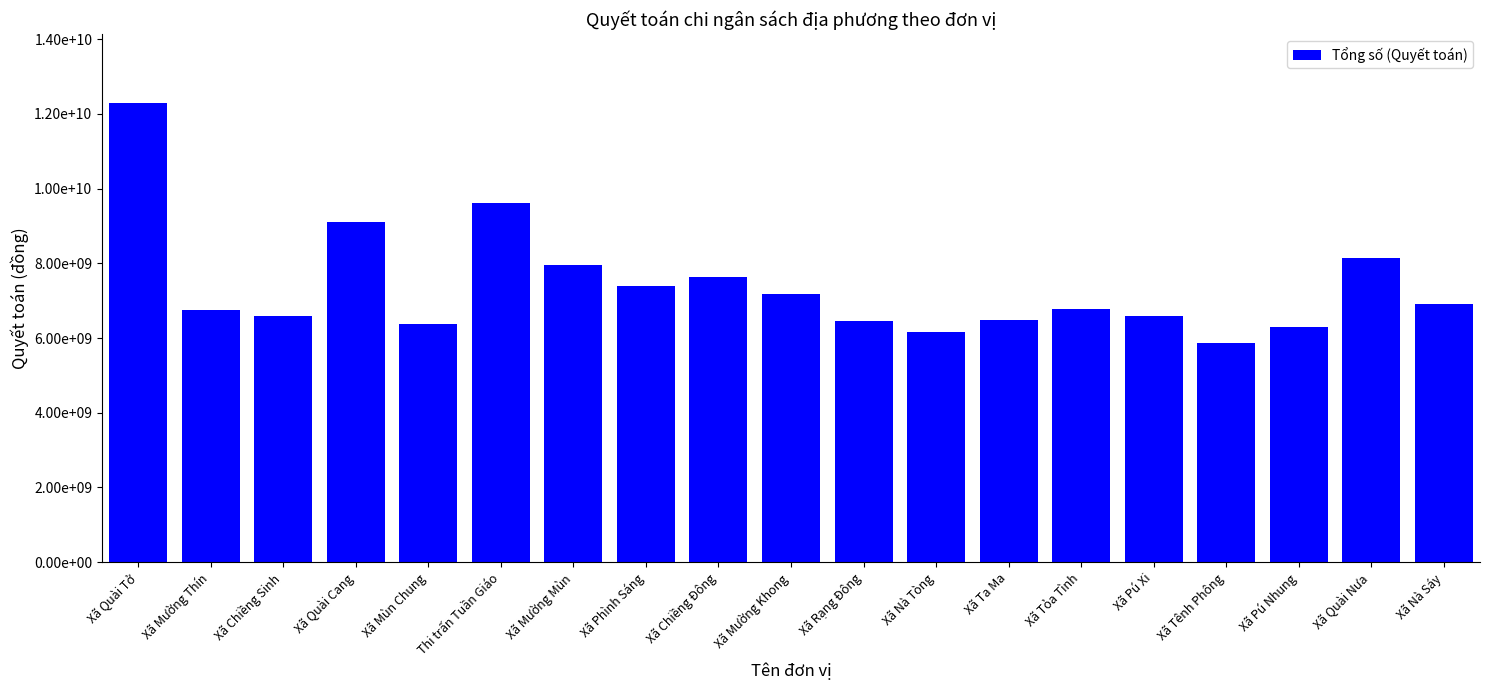

What is the difference between the values at Xã Pú Xi and Xã Tỏa Tình?

184222049